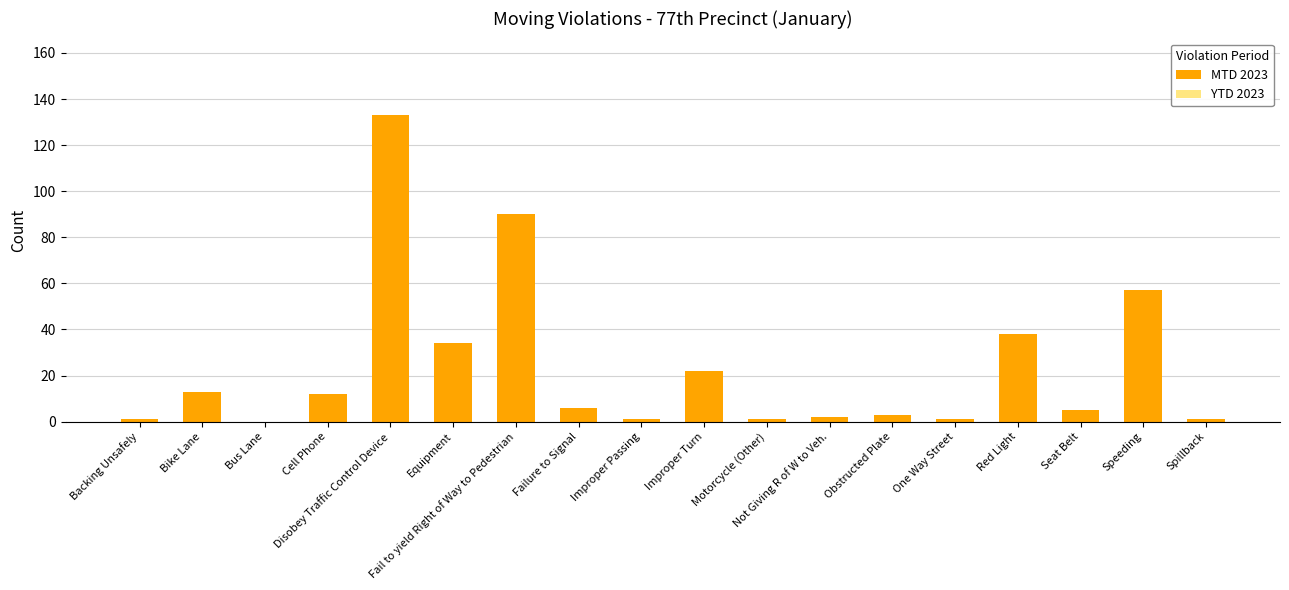

Between Obstructed Plate and One Way Street, which is larger?

Obstructed Plate